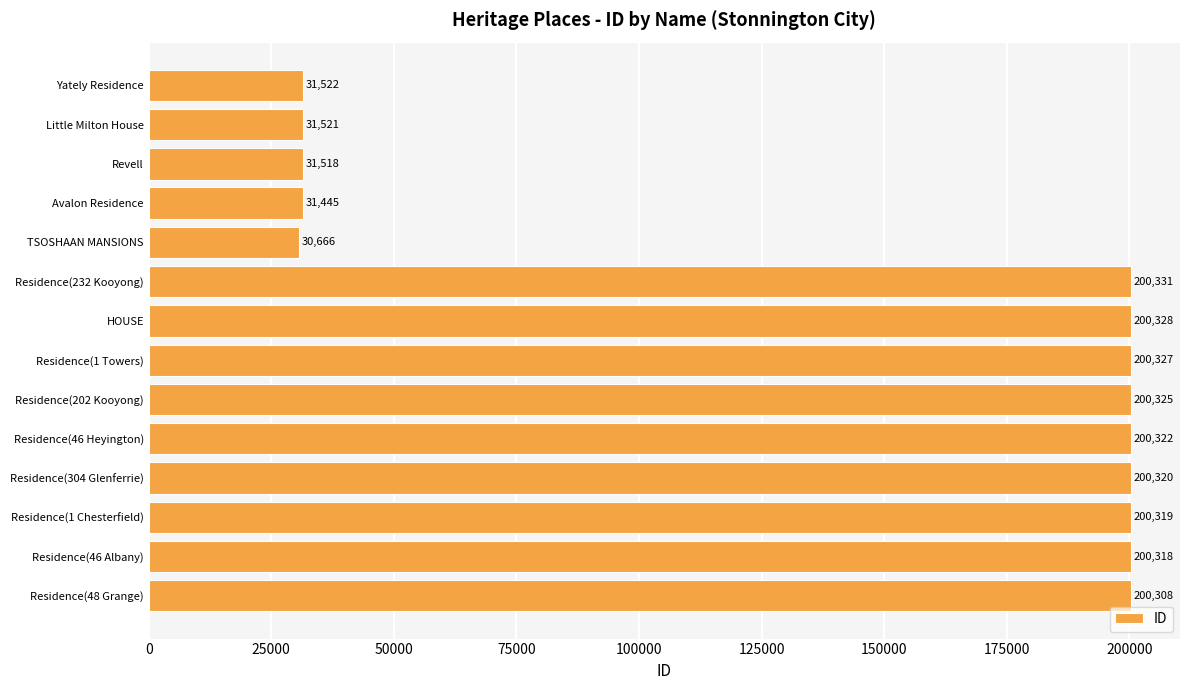

What is the average value?

139969